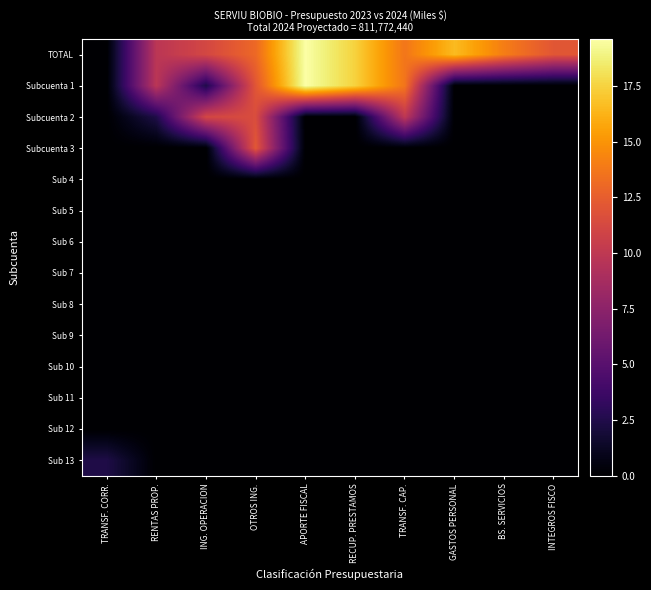

What is the total value across all series at GASTOS PERSONAL?

16.6